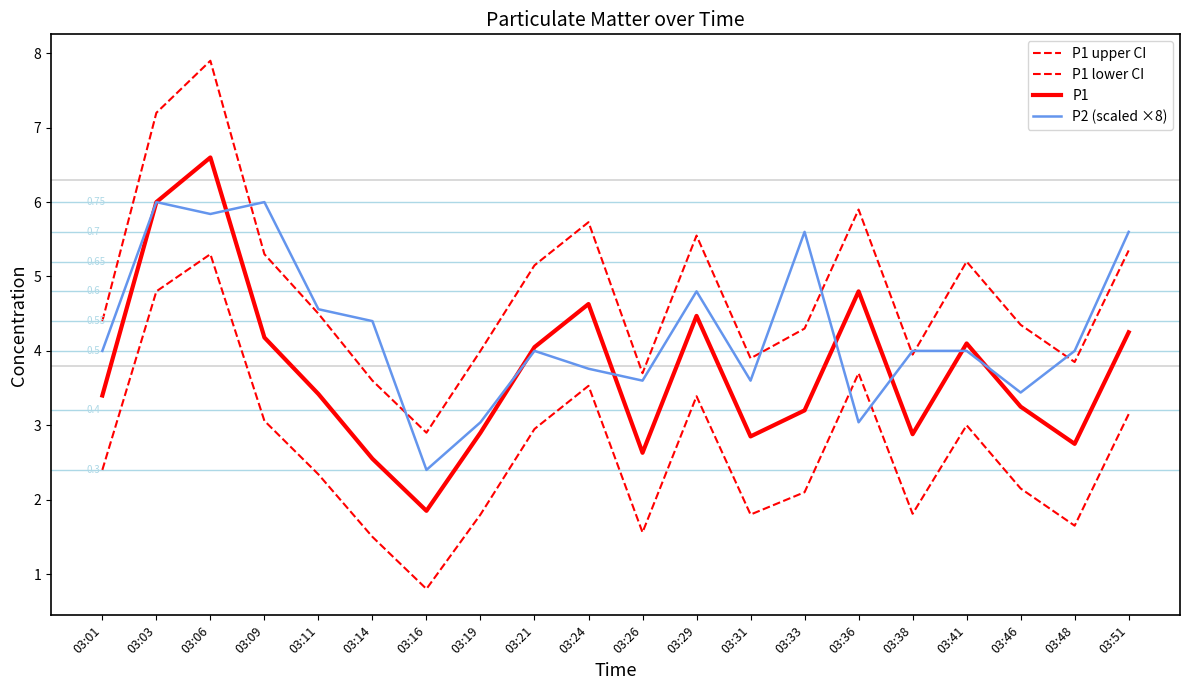

True or false: P1 lower CI and P1 upper CI cross at least once.

False